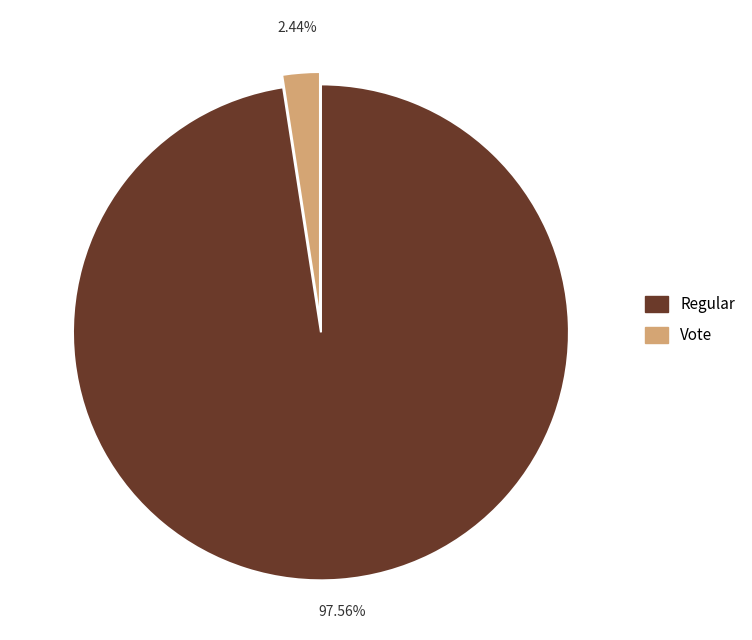

Does any single category account for the majority?

Yes